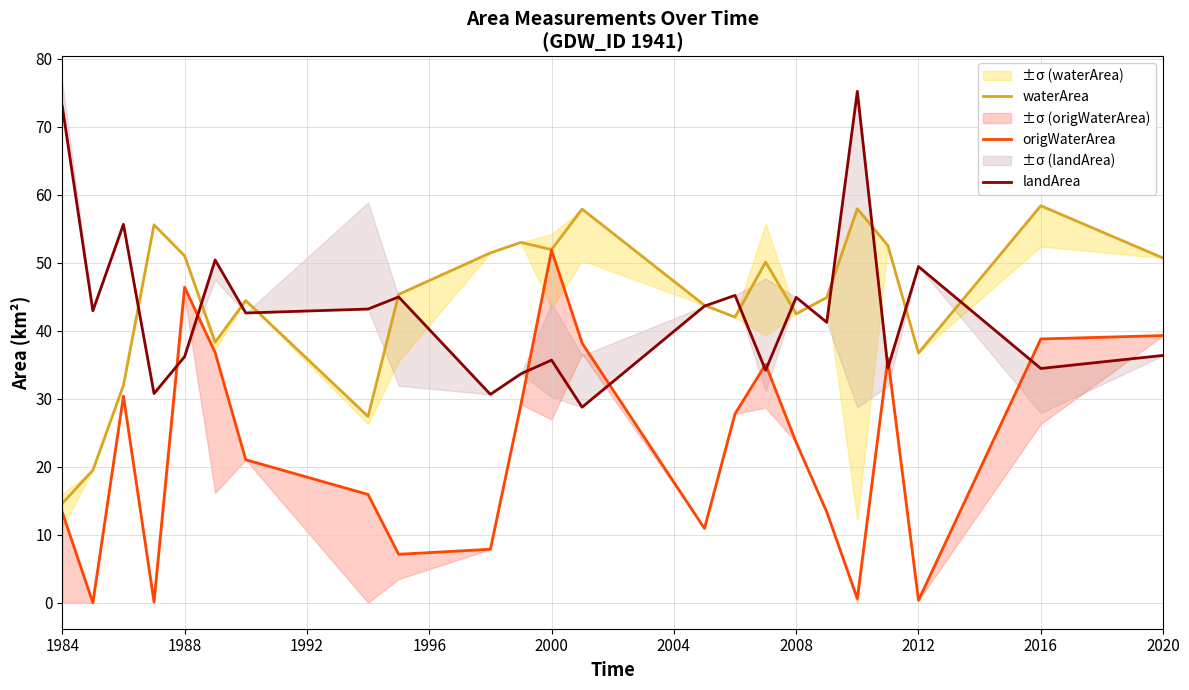

What is the maximum value for waterArea?

58.4